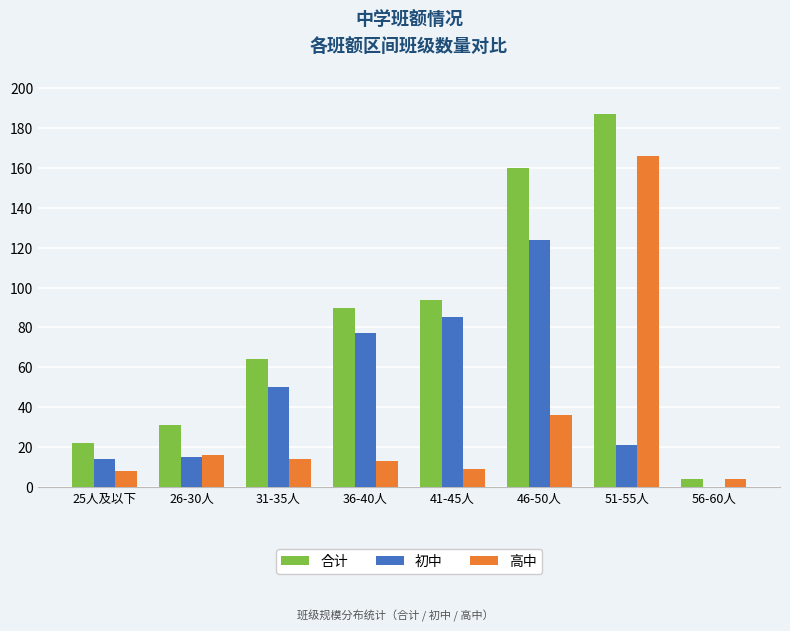

The 合计 series shows 56 at 36-40人. True or false?

False